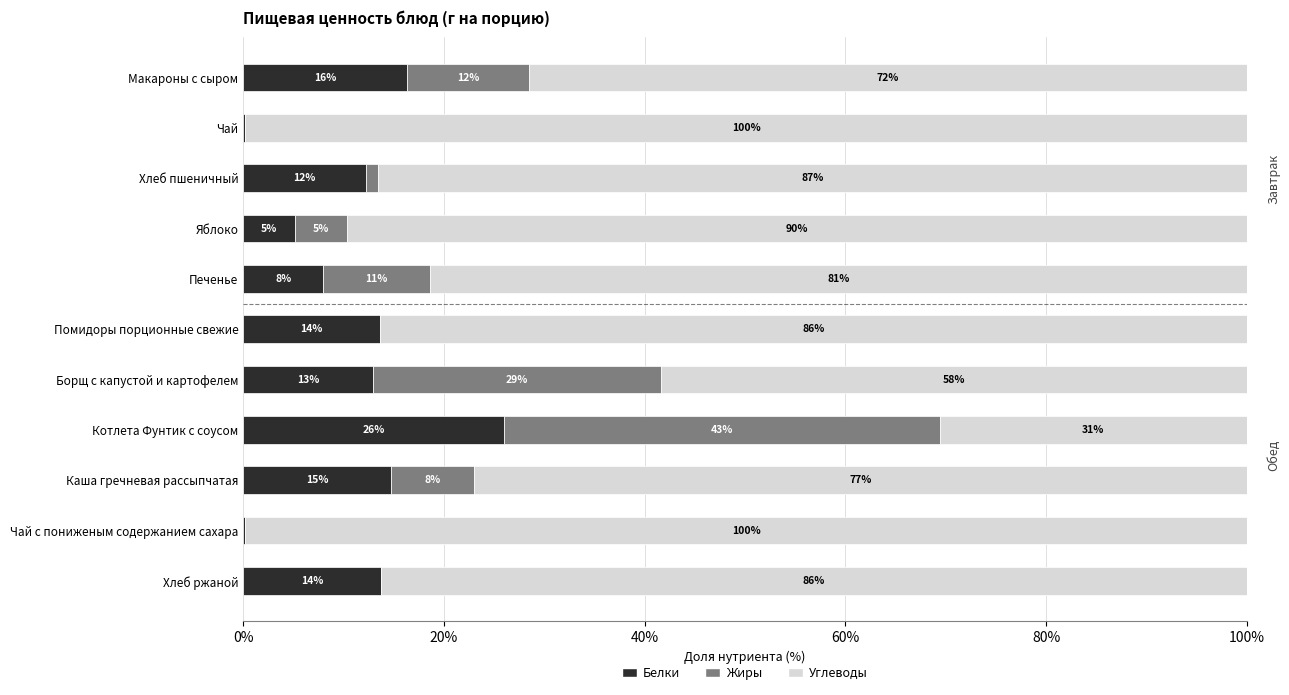

What are all the series names shown in the legend?

Белки, Жиры, Углеводы